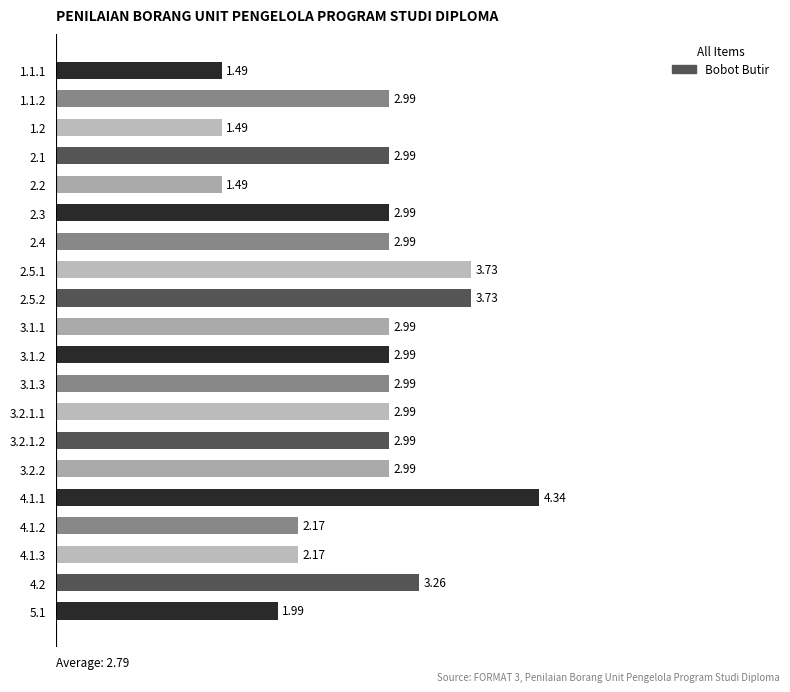

What is the change in value from 3.2.2 to 4.1.3?

-0.8